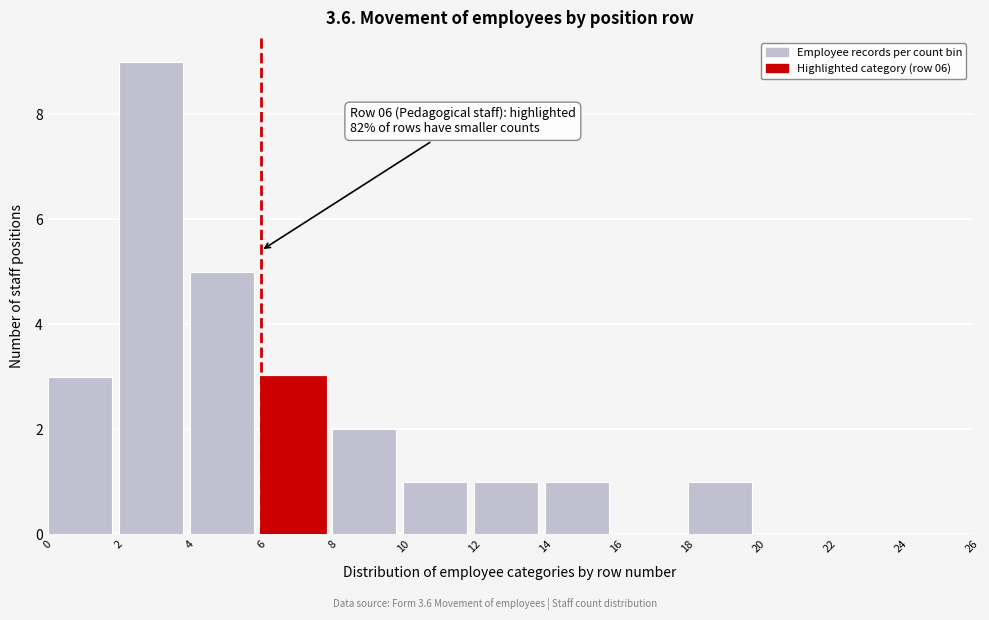

Which range on the x-axis has the tallest bar?

2 to 4